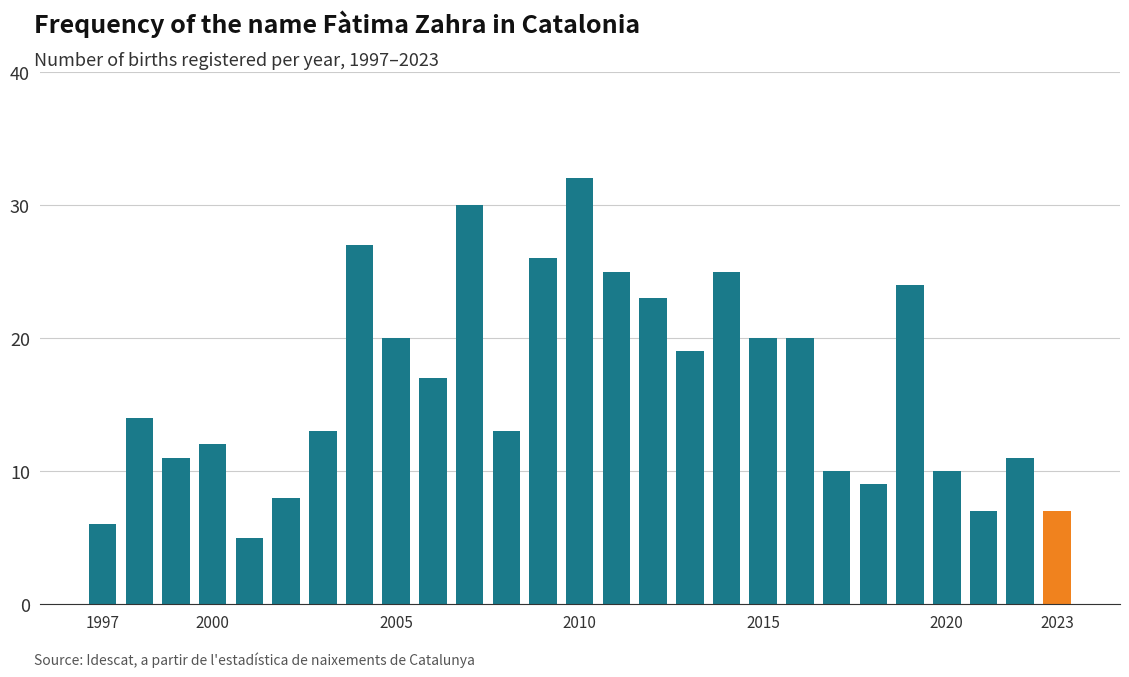

What is the difference between the maximum and second lowest values?

26